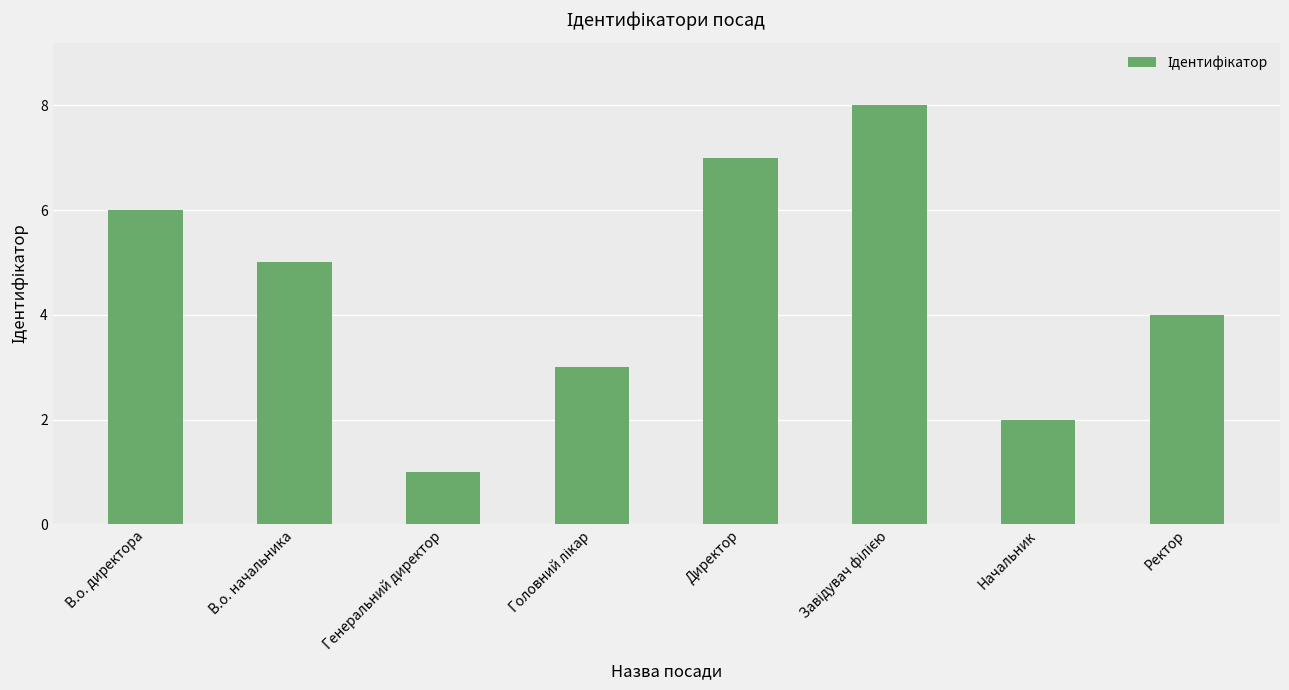

Between Директор and В.о. директора, which is larger?

Директор